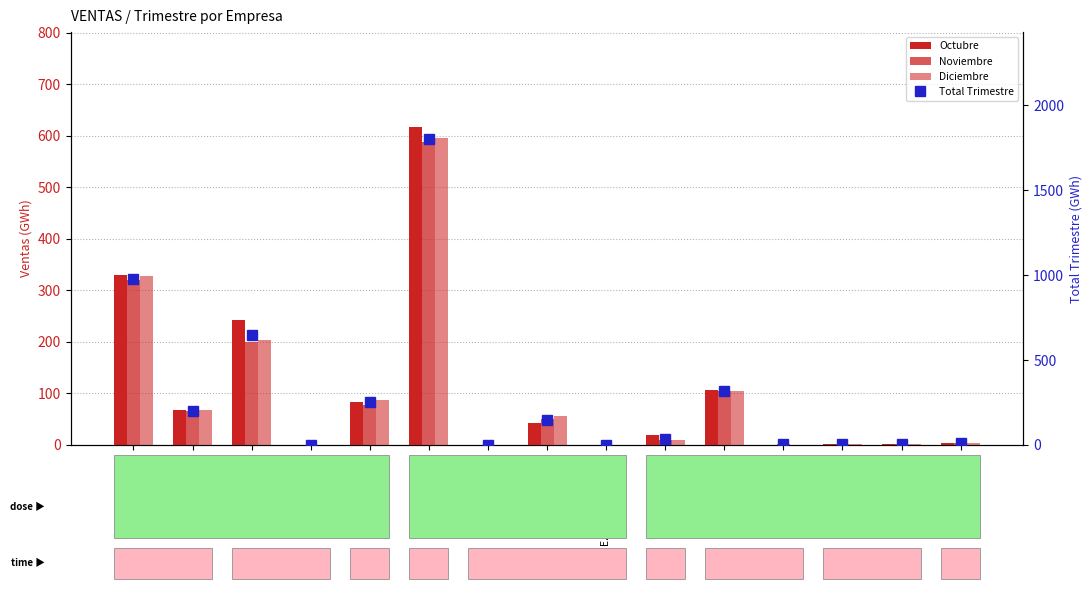

How many groups of bars are there?

15